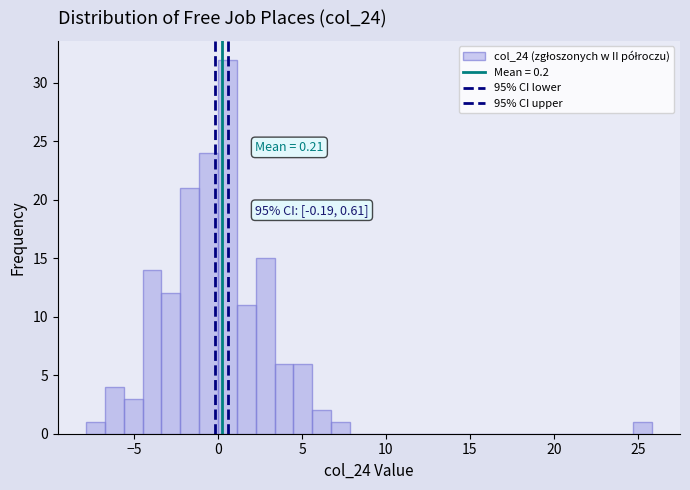

Read against the x-axis, roughly where is the centre of the tallest bar?

0.5